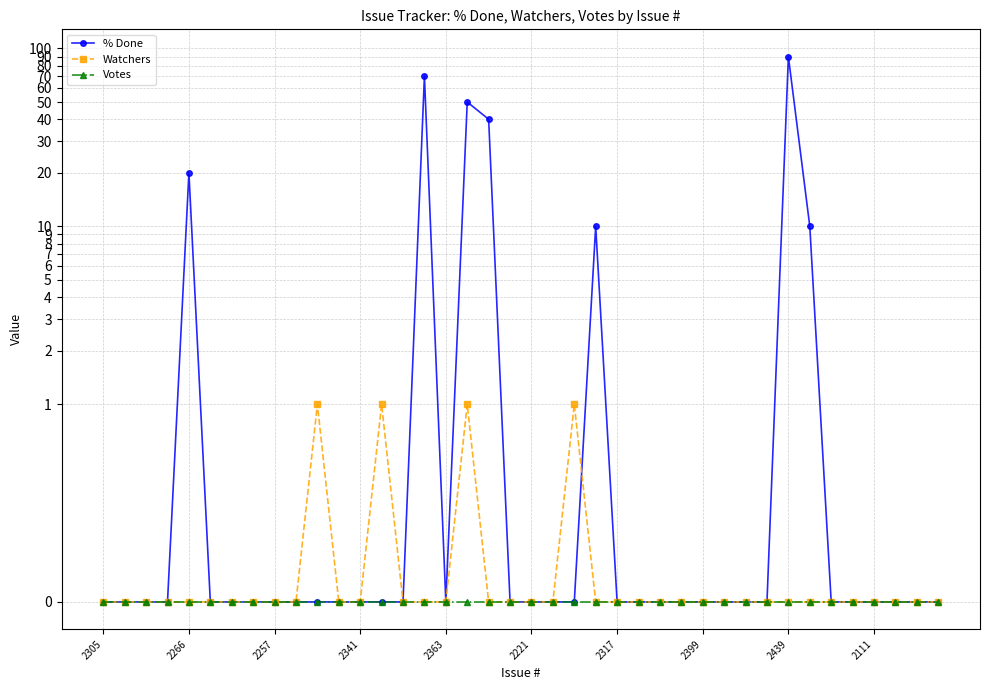

Which series has the widest spread of values?

% Done